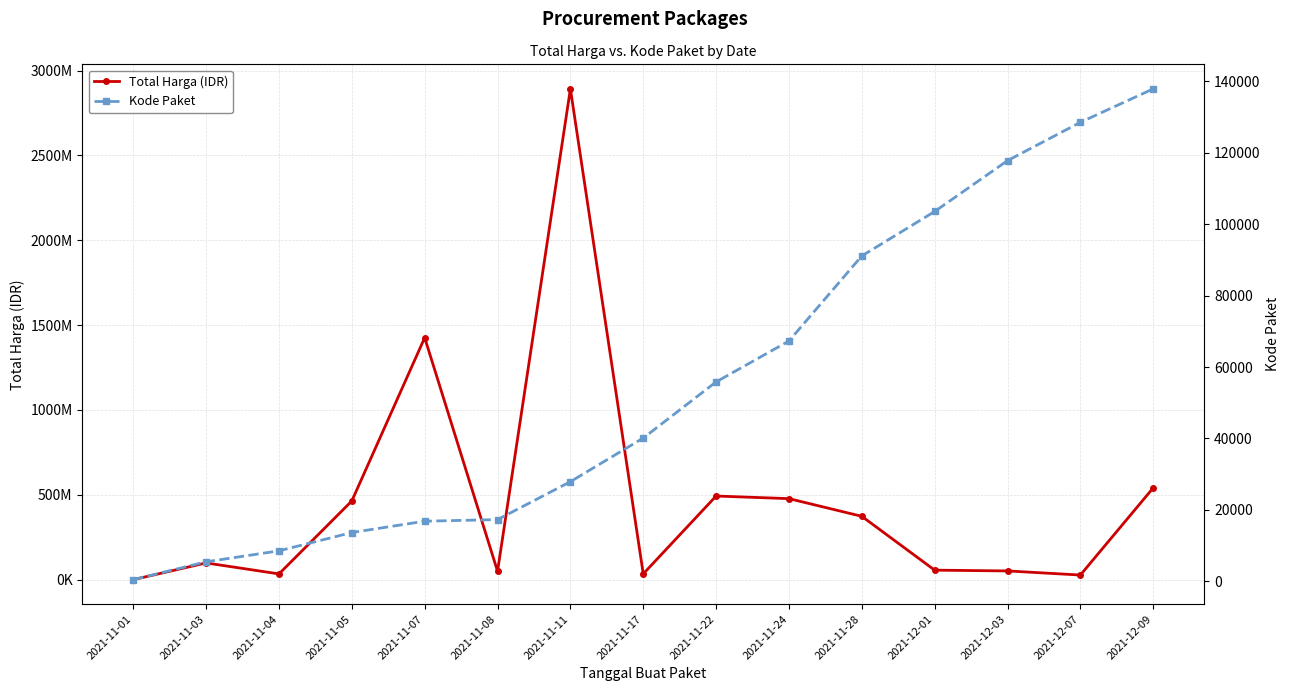

What position from the right is 2021-12-03?

3